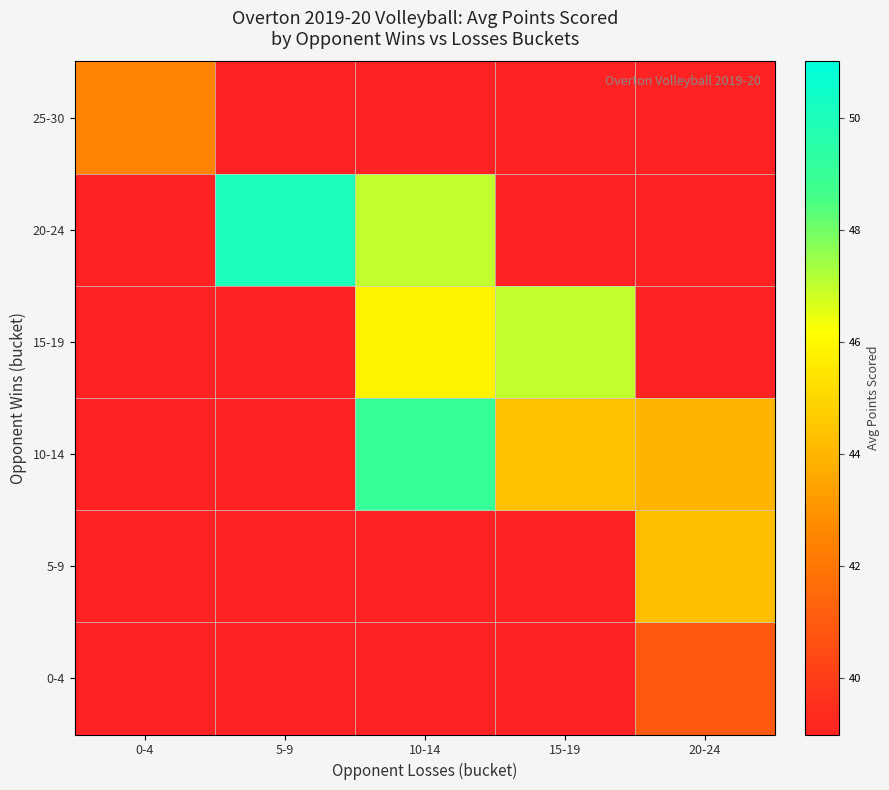

At which category is the sum across all series the highest?

10-14